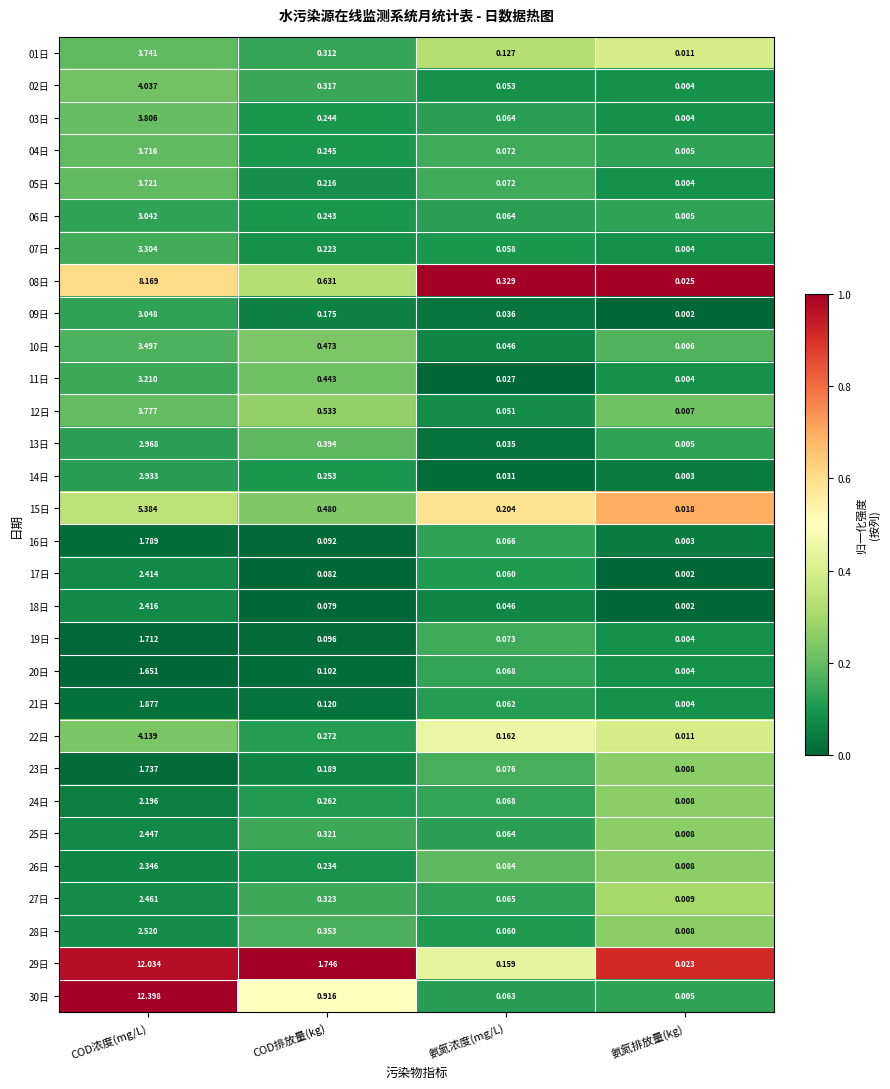

List the labels in order of 12日 value, smallest first.

氨氮排放量(kg), 氨氮浓度(mg/L), COD排放量(kg), COD浓度(mg/L)